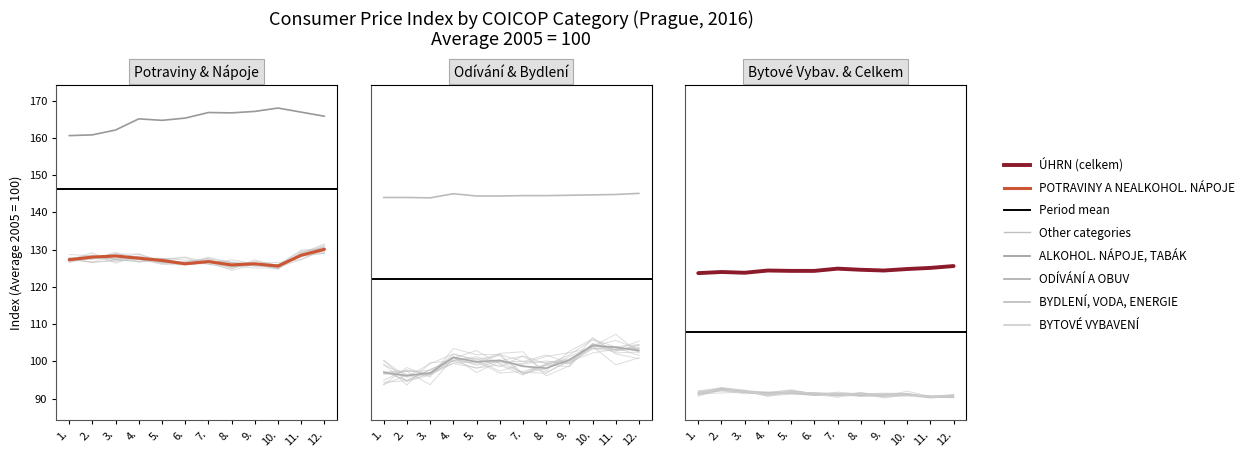

The ÚHRN (celkem) series shows 36.7 at 2.. True or false?

False